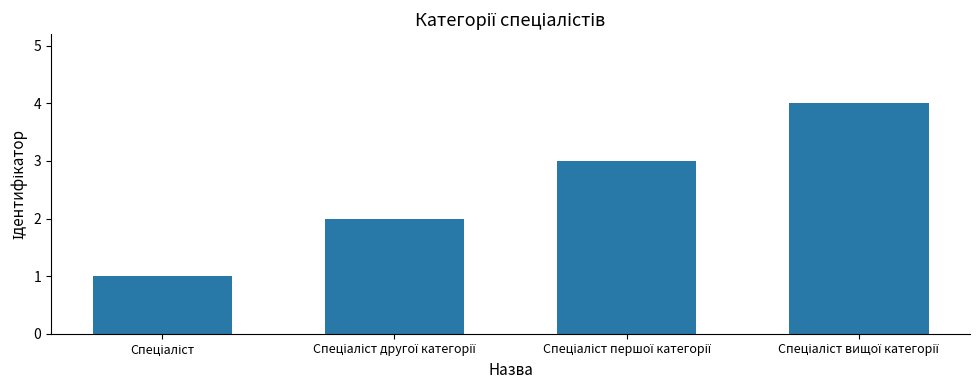

Reading left to right, transcribe all the data shown in this chart.

1	2	3	4